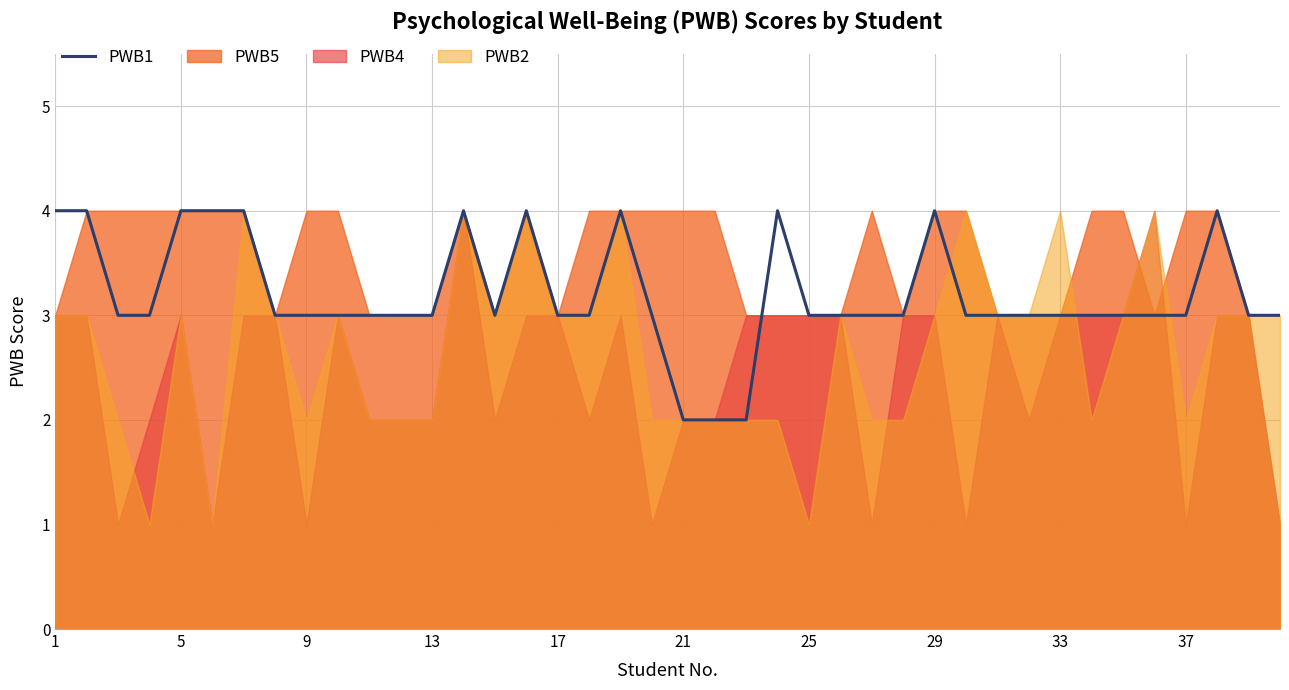

How many values are below 3?

3